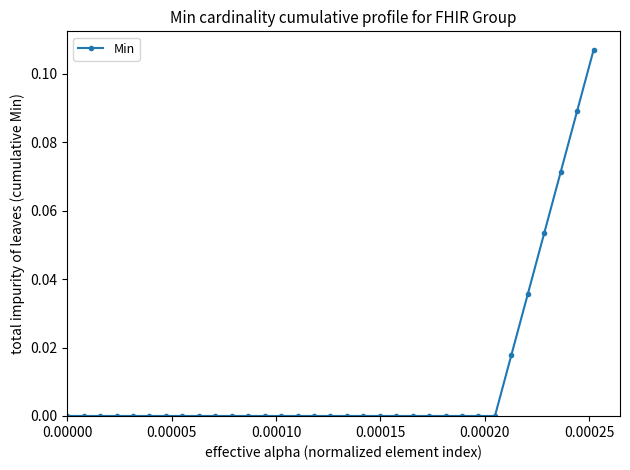

What is the sum of all values?

0.4